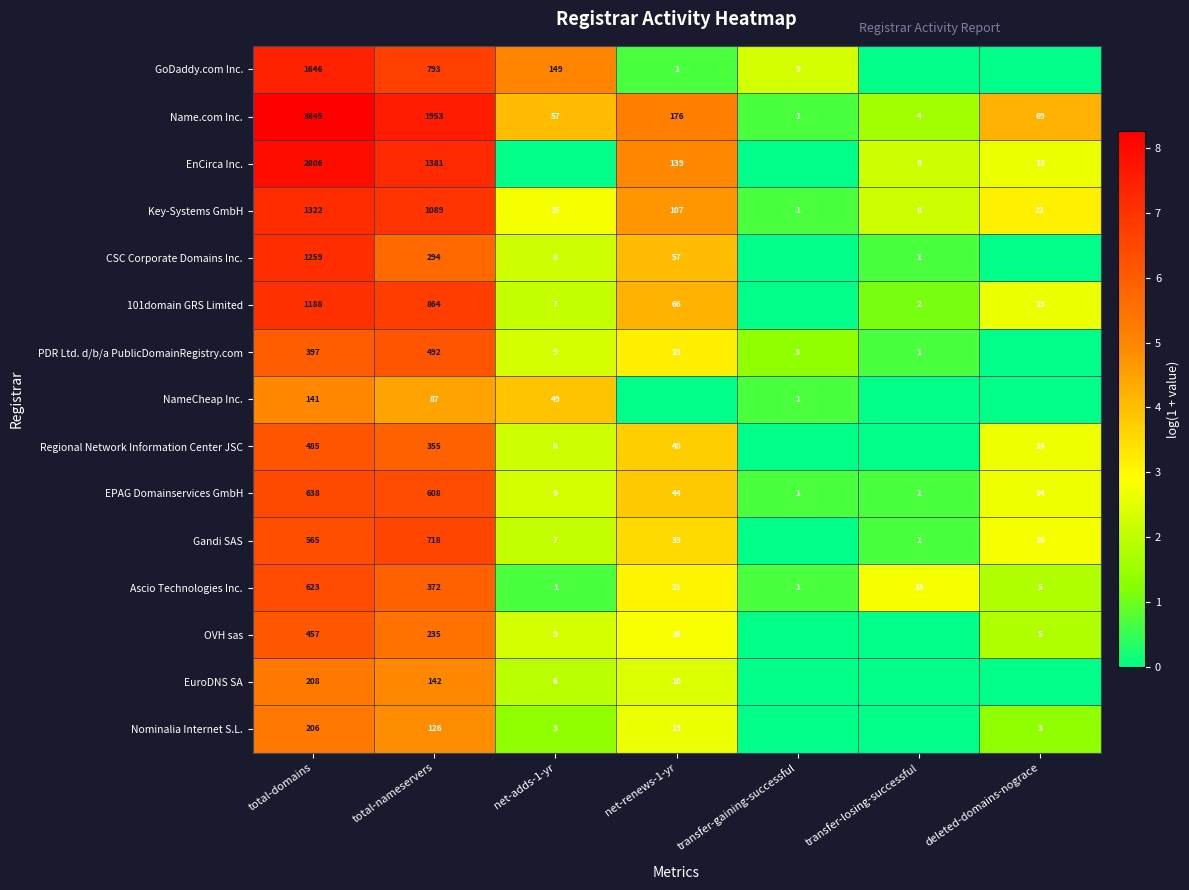

What is the sum of the Regional Network Information Center JSC values at total-nameservers and deleted-domains-nograce?

369